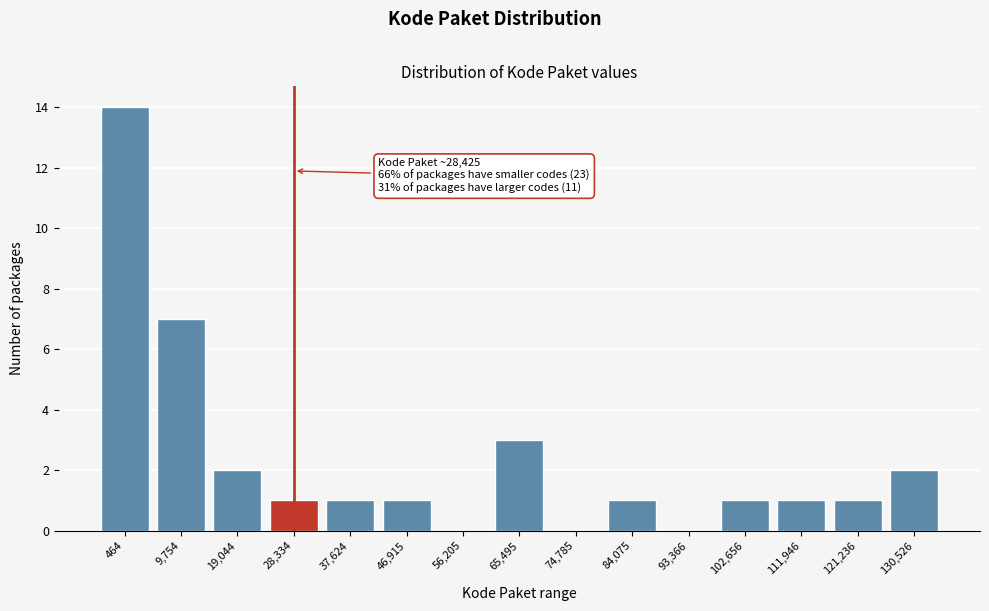

Reading left to right, what are all the values shown in this chart?

464=14	9,754=7	19,044=2	28,334=1	37,624=1	46,915=1	56,205=0	65,495=3	74,785=0	84,075=1	93,366=0	102,656=1	111,946=1	121,236=1	130,526=2